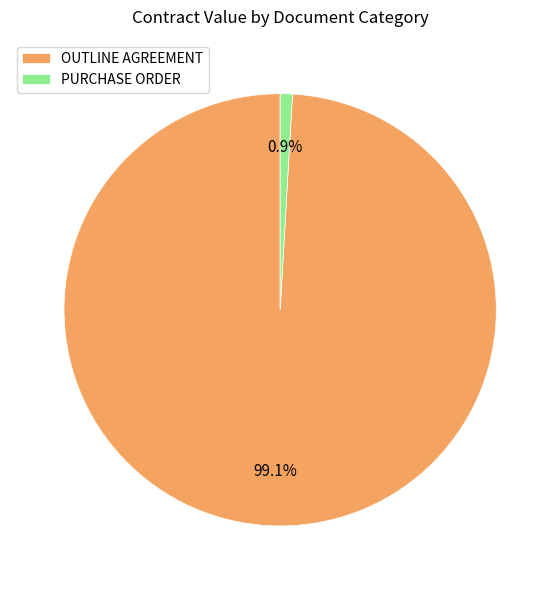

To the nearest percent, what is the difference between the largest and smallest slice percentages?

98%